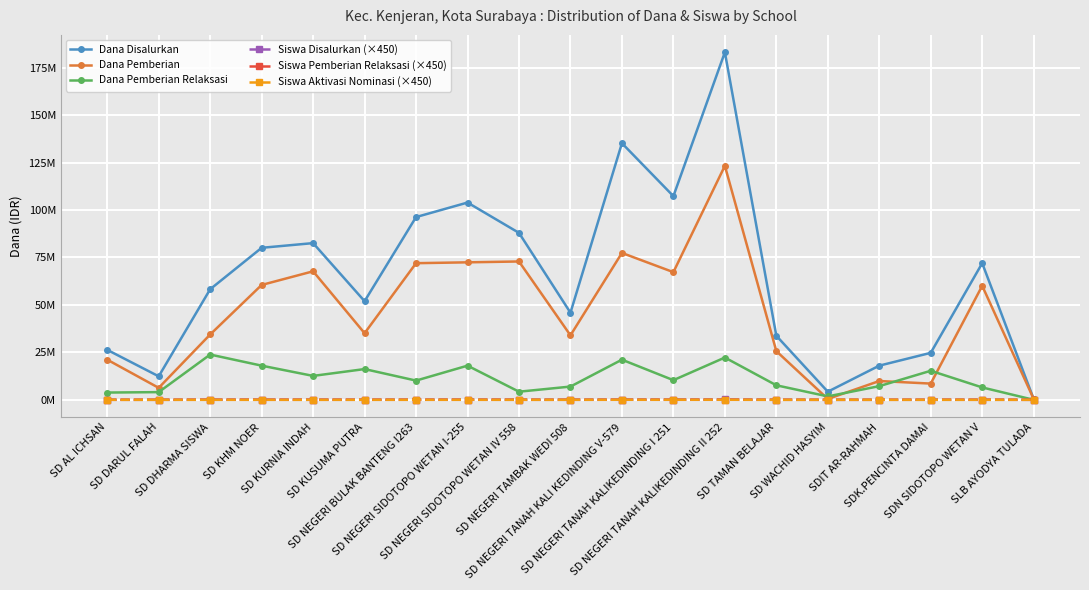

Reading right to left, what are all the values shown in this chart?

Dana Disalurkan: 450000	72000000	24750000	18000000	4275000	33750000	183150000	107325000	135225000	45900000	87975000	103950000	96300000	51975000	82575000	80100000	58275000	12375000	26325000
Dana Pemberian: 450000	60075000	8550000	9900000	450000	25650000	123300000	67275000	77400000	33975000	72900000	72450000	72000000	35100000	67725000	60525000	34425000	6300000	21150000
Dana Pemberian Relaksasi: 0	6525000	15300000	7200000	1800000	7650000	22275000	10350000	21150000	6975000	4275000	18000000	10125000	16200000	12600000	18000000	23850000	4050000	3825000
Siswa Disalurkan (×450): 450	75600	28350	18000	4950	35100	198000	117450	141300	51750	95850	116100	106200	58950	84600	89100	64800	14400	26550
Siswa Pemberian Relaksasi (×450): 0	7650	18900	7200	2250	8100	24300	12600	22500	10350	5400	24300	13500	20250	13050	22050	29700	5400	4050
Siswa Aktivasi Nominasi (×450): 0	5400	900	900	2250	450	39600	31500	37800	4950	11250	13950	14850	1350	2250	2250	0	2250	1350